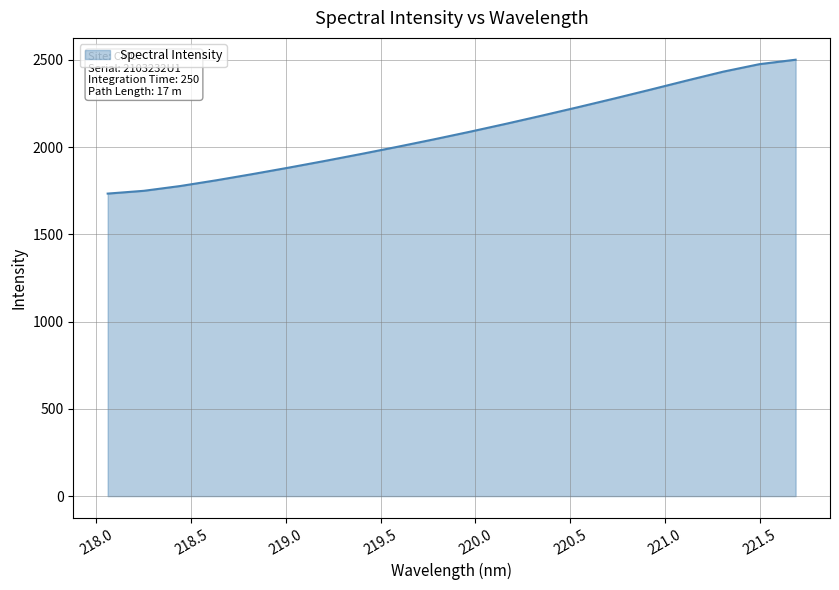

What is the smallest value displayed?

1733.2